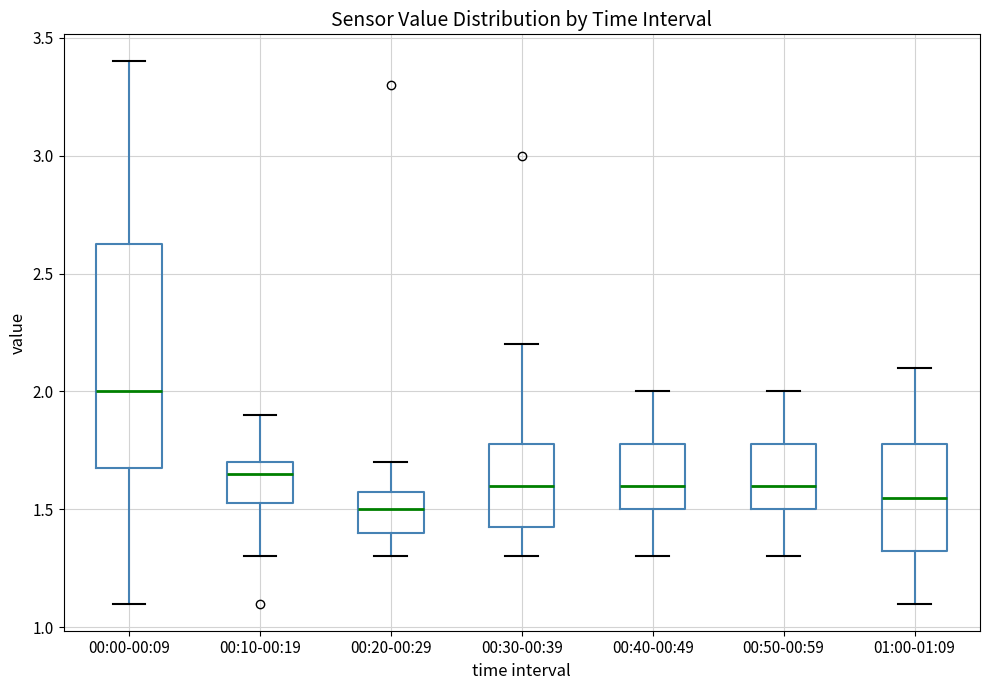

Reading left to right, transcribe this box plot: for each box, give where its median line is, the range the box spans, and where its two whiskers end, as read against the y-axis. The values are not printed on the chart, so give them approximately, as read against the axis.

00:00-00:09: median 2.00, box 1.70 to 2.65, whiskers 1.10 to 3.40
00:10-00:19: median 1.65, box 1.55 to 1.70, whiskers 1.30 to 1.90
00:20-00:29: median 1.50, box 1.40 to 1.60, whiskers 1.30 to 1.70
00:30-00:39: median 1.60, box 1.45 to 1.80, whiskers 1.30 to 2.20
00:40-00:49: median 1.60, box 1.50 to 1.80, whiskers 1.30 to 2.00
00:50-00:59: median 1.60, box 1.50 to 1.80, whiskers 1.30 to 2.00
01:00-01:09: median 1.55, box 1.35 to 1.80, whiskers 1.10 to 2.10